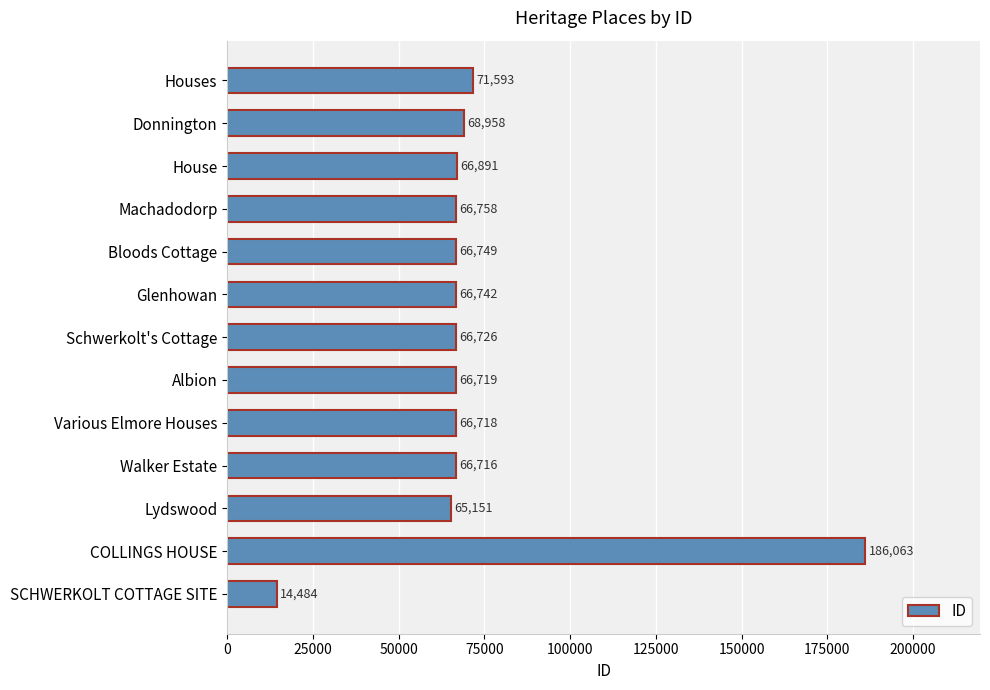

Rank the categories by value from lowest to highest.

SCHWERKOLT COTTAGE SITE, Lydswood, Walker Estate, Various Elmore Houses, Albion, Schwerkolt's Cottage, Glenhowan, Bloods Cottage, Machadodorp, House, Donnington, Houses, COLLINGS HOUSE